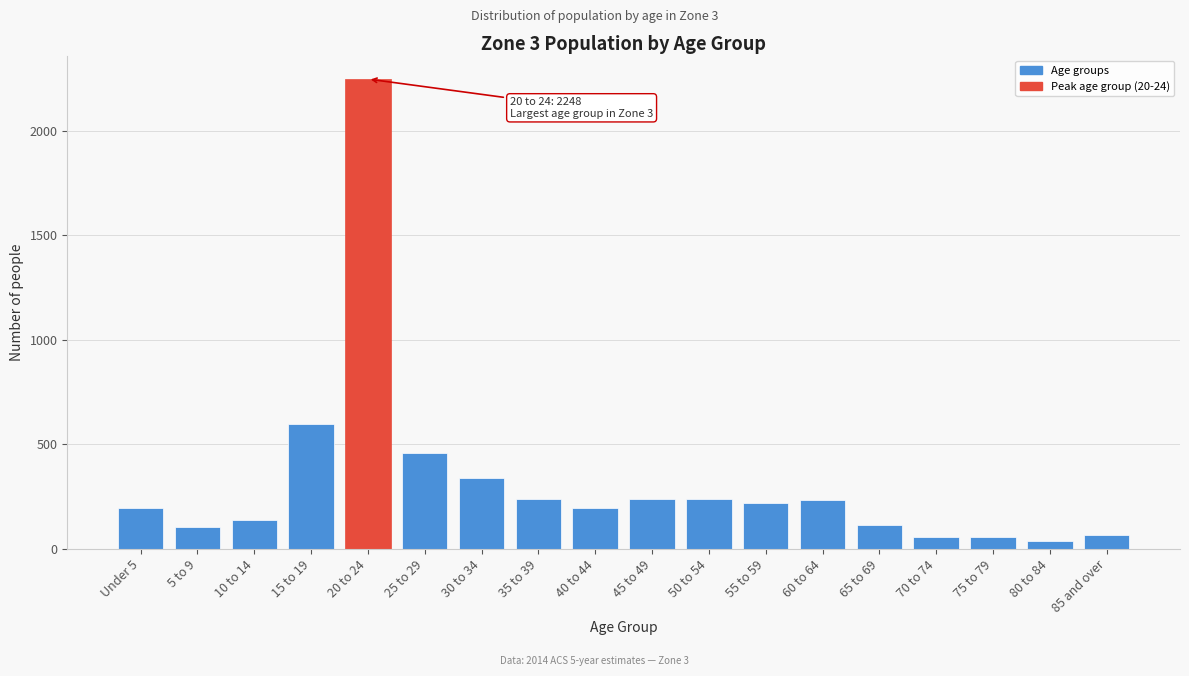

At which label is the value closest to 1142?

15 to 19